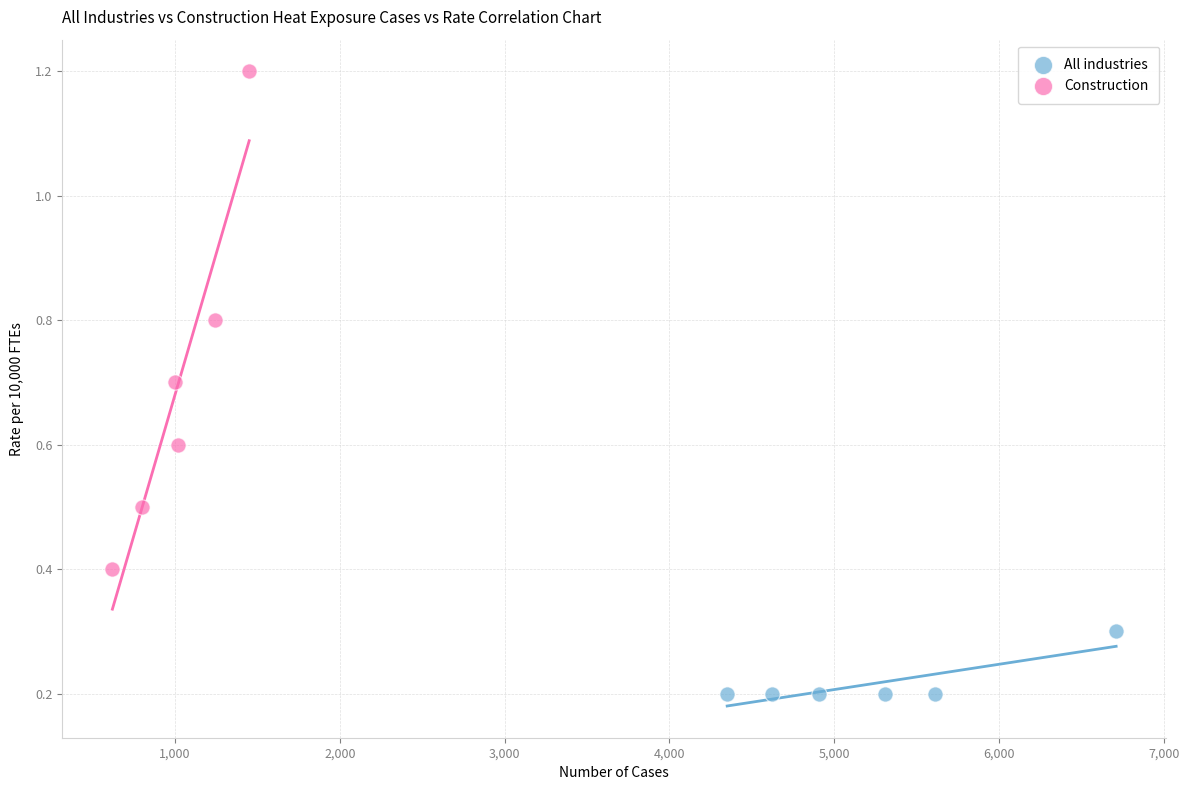

Which series has the widest spread of Y values?

Construction